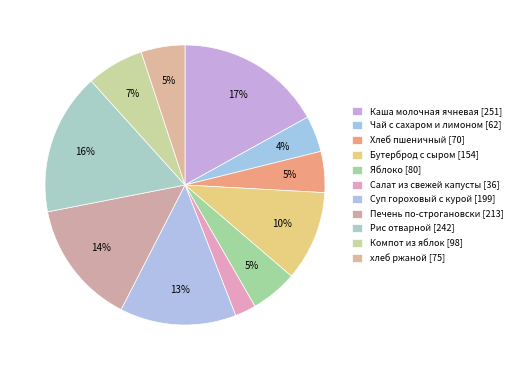

To the nearest percent, what portion does Компот из яблок represent?

7%